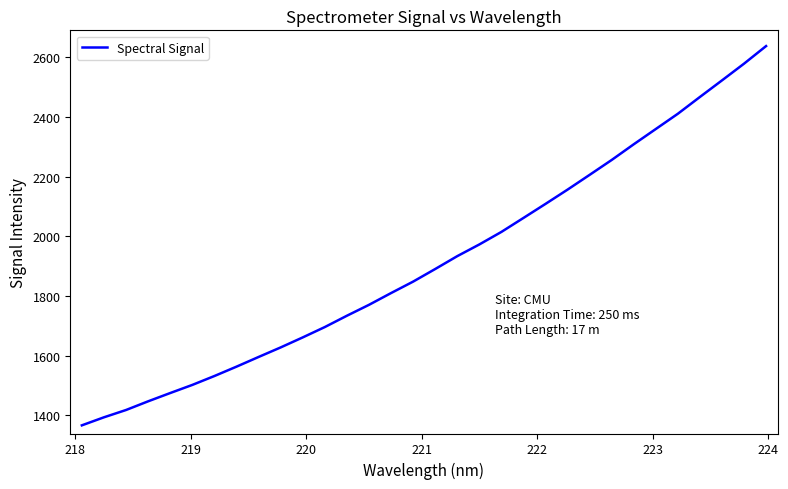

True or false: there are more than 0 points higher than both neighbors.

False